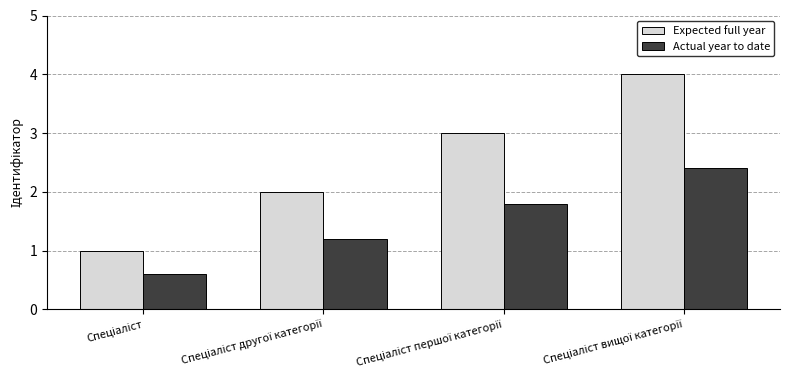

What is the maximum value shown in the chart?

4.0